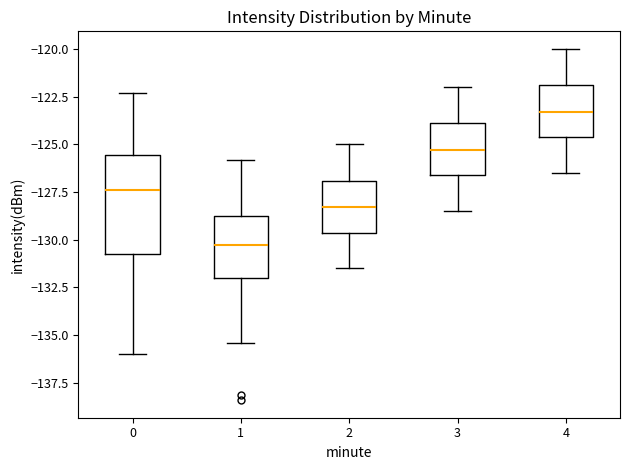

Which box's median line is the highest?

4